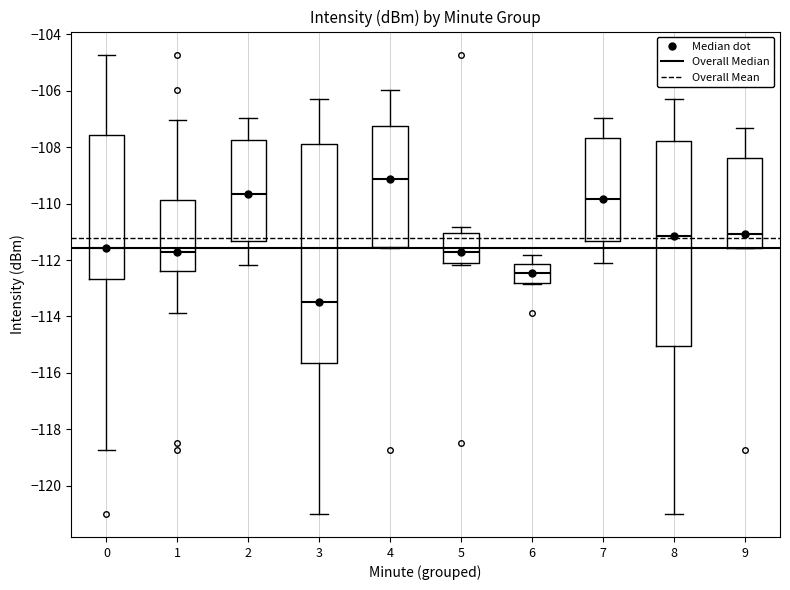

Reading left to right, read every box against the y-axis: the position of its median line, the range the box covers, and the ends of its whiskers. The values are not printed on the chart, so give them approximately, as read against the axis.

0: median -111.6, box -112.6 to -107.6, whiskers -118.8 to -104.8
1: median -111.8, box -112.4 to -109.8, whiskers -113.8 to -107.0
2: median -109.6, box -111.4 to -107.8, whiskers -112.2 to -107.0
3: median -113.4, box -115.6 to -107.8, whiskers -121.0 to -106.2
4: median -109.2, box -111.6 to -107.2, whiskers -111.6 to -106.0
5: median -111.8, box -112.0 to -111.0, whiskers -112.2 to -110.8
6: median -112.4, box -112.8 to -112.2, whiskers -112.8 to -111.8
7: median -109.8, box -111.4 to -107.6, whiskers -112.2 to -107.0
8: median -111.2, box -115.0 to -107.8, whiskers -121.0 to -106.2
9: median -111.0, box -111.6 to -108.4, whiskers -111.6 to -107.4